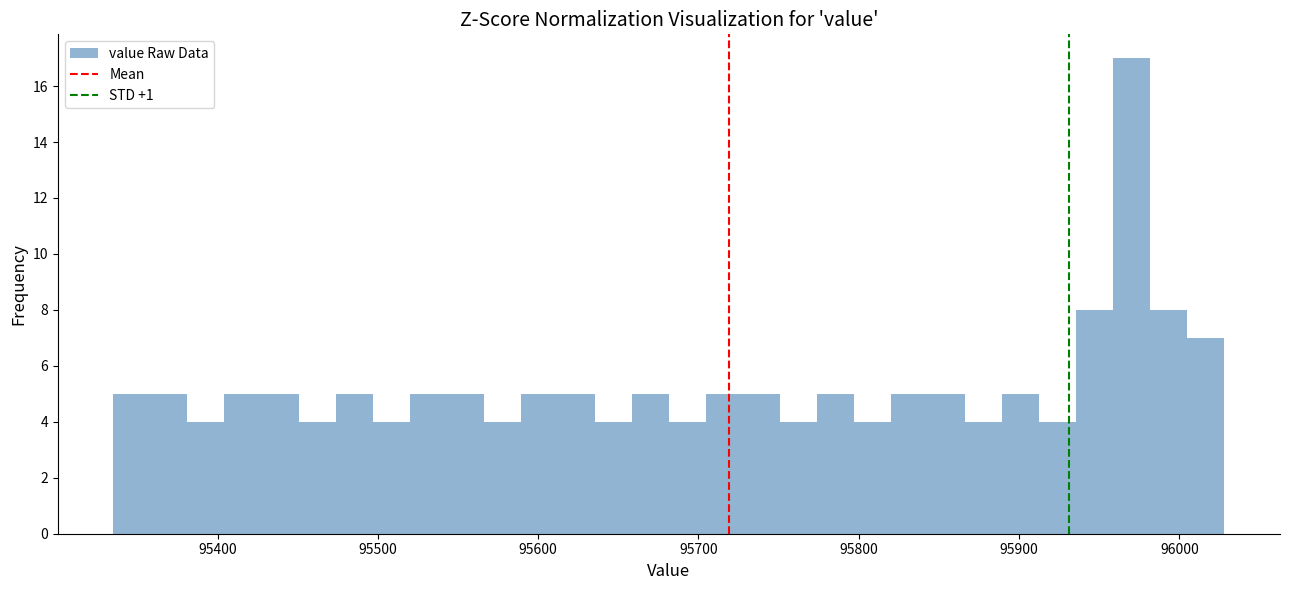

Read against the x-axis, roughly where is the centre of the tallest bar?

95970